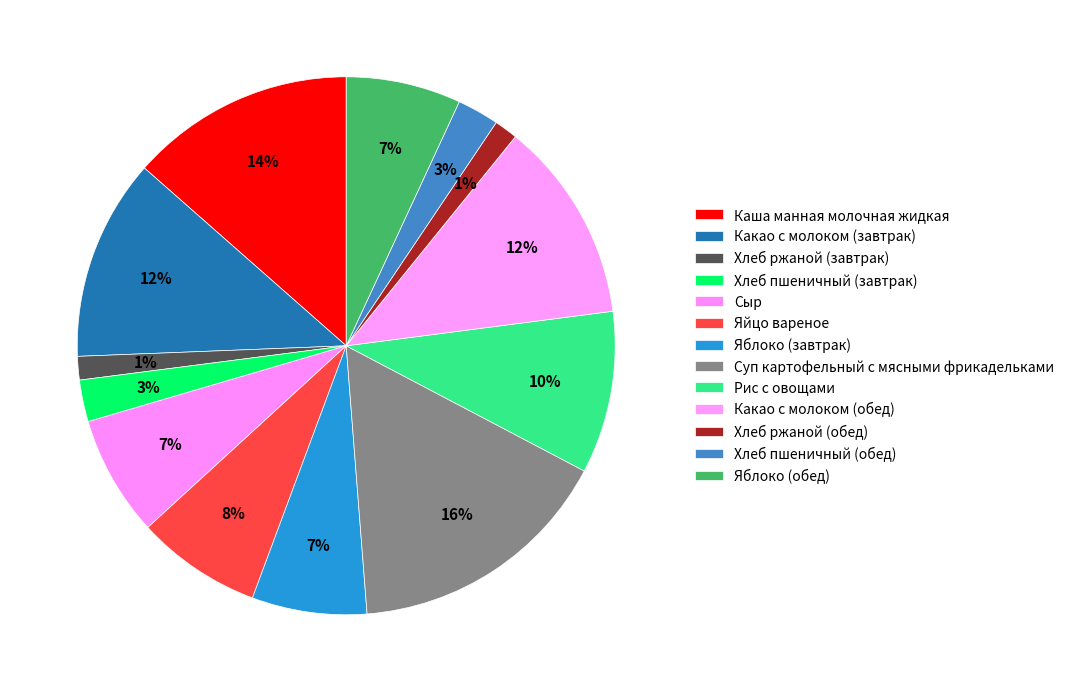

Rank the categories by value from lowest to highest.

Хлеб ржаной (завтрак), Хлеб ржаной (обед), Хлеб пшеничный (завтрак), Хлеб пшеничный (обед), Яблоко (завтрак), Яблоко (обед), Сыр, Яйцо вареное, Рис с овощами, Какао с молоком (завтрак), Какао с молоком (обед), Каша манная молочная жидкая, Суп картофельный с мясными фрикадельками